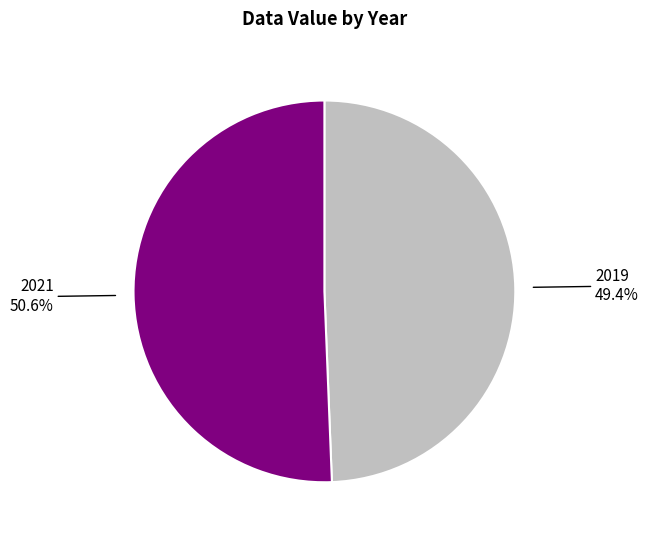

Which category accounts for the majority?

2021